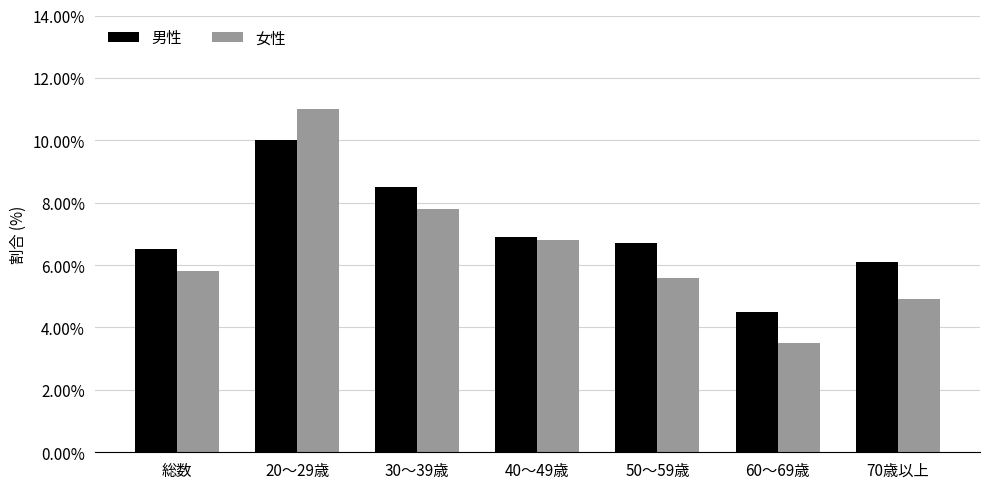

Is the value of 女性 at 30～39歳 greater than the value of 男性 at 50～59歳?

Yes